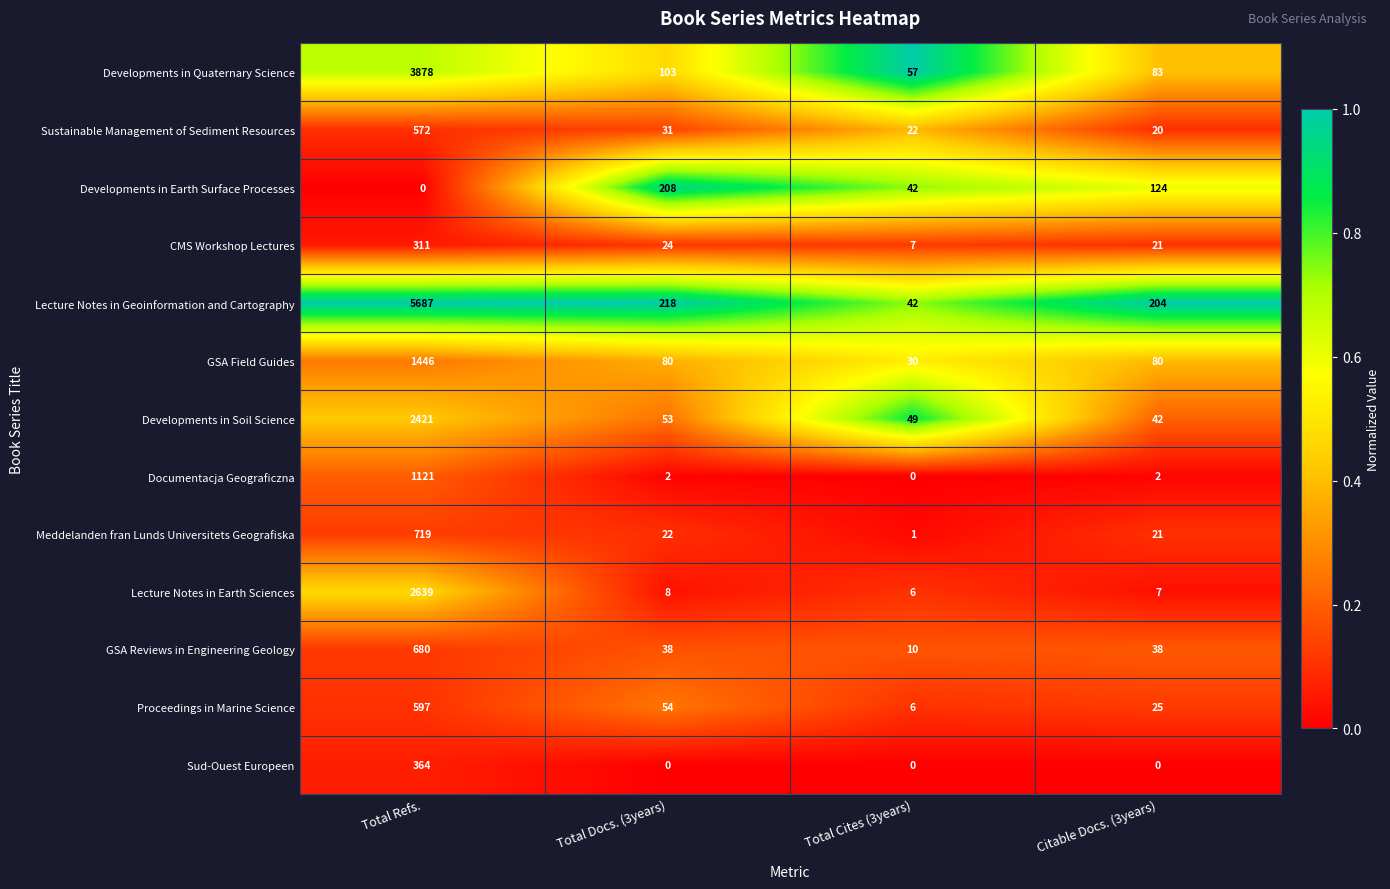

The Developments in Earth Surface Processes series shows 0 at Total Refs.. True or false?

True